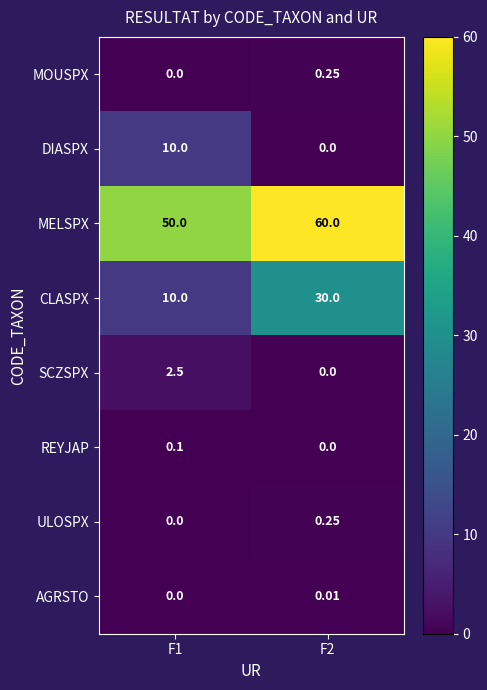

Which series changed the most between F1 and F2?

CLASPX